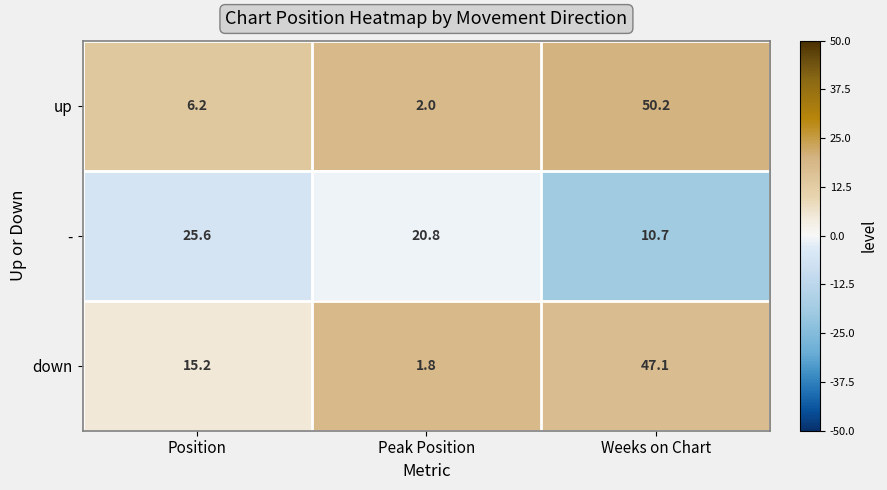

List the series in order of their peak value, lowest first.

-, down, up